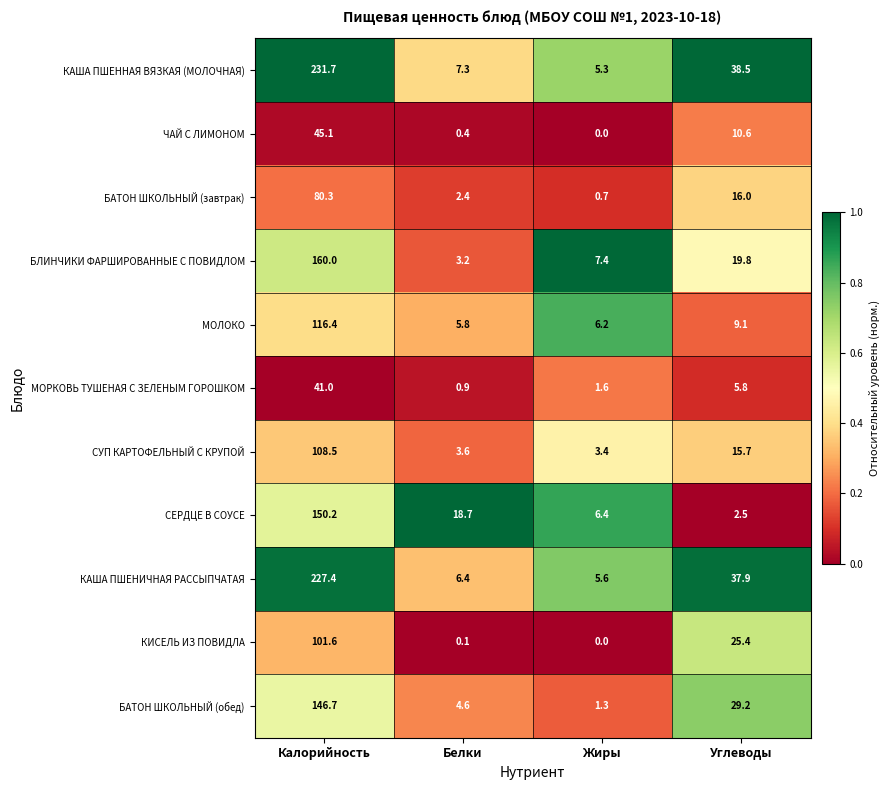

What is the greatest value displayed?

231.7